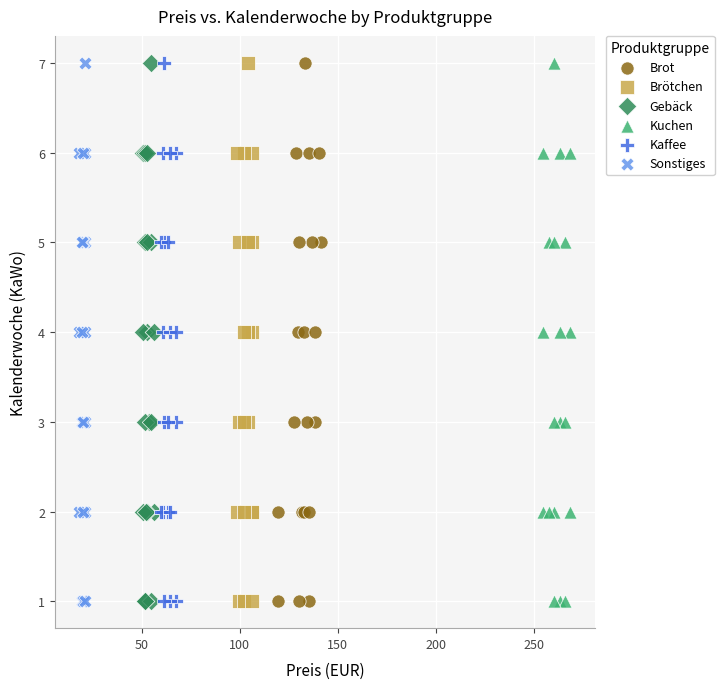

What are all the series names shown in the legend?

Brot, Brötchen, Gebäck, Kuchen, Kaffee, Sonstiges